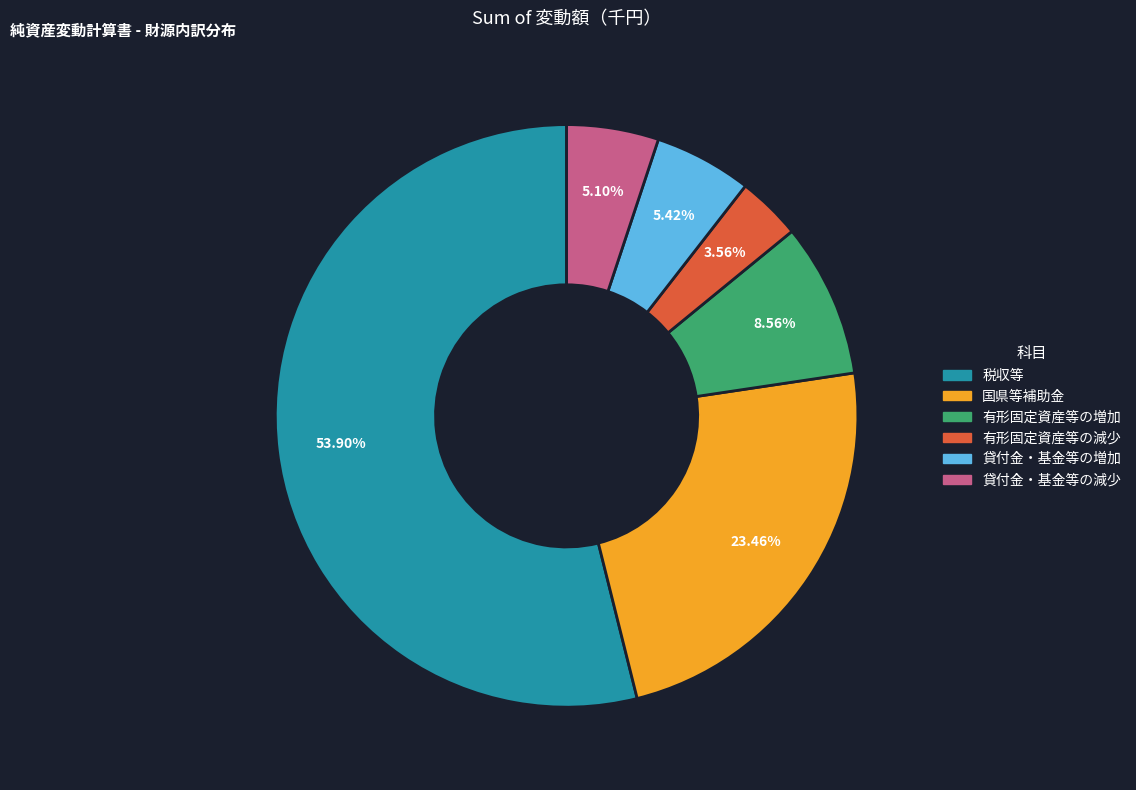

Is the sum of 国県等補助金 and 有形固定資産等の増加 greater than half?

No